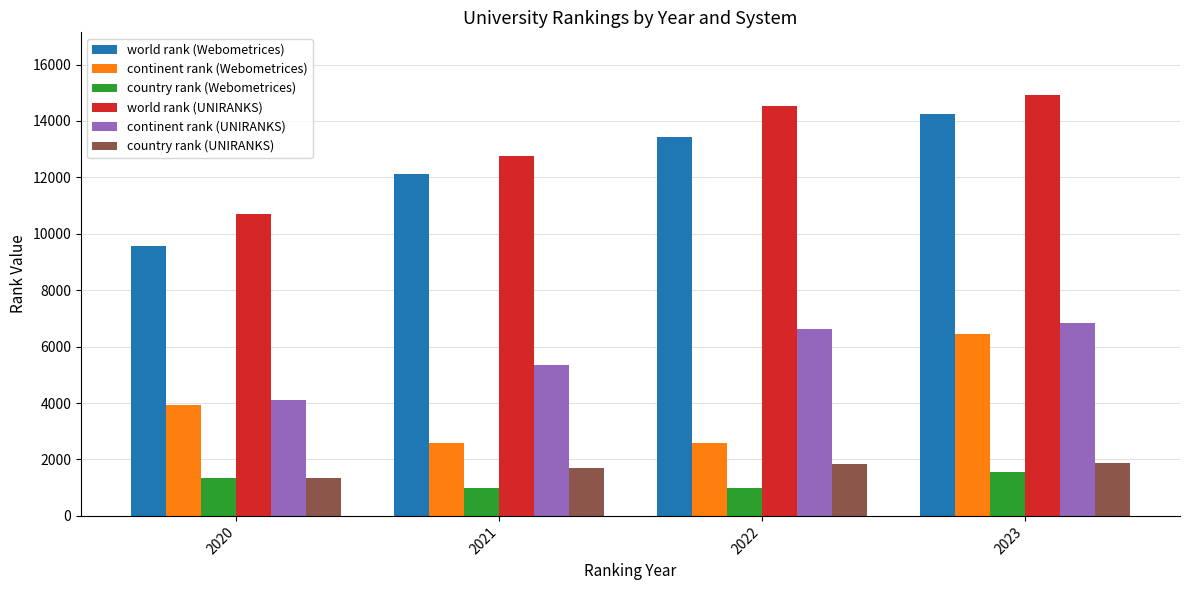

Which series changed the most between 2020 and 2023?

world rank (Webometrices)